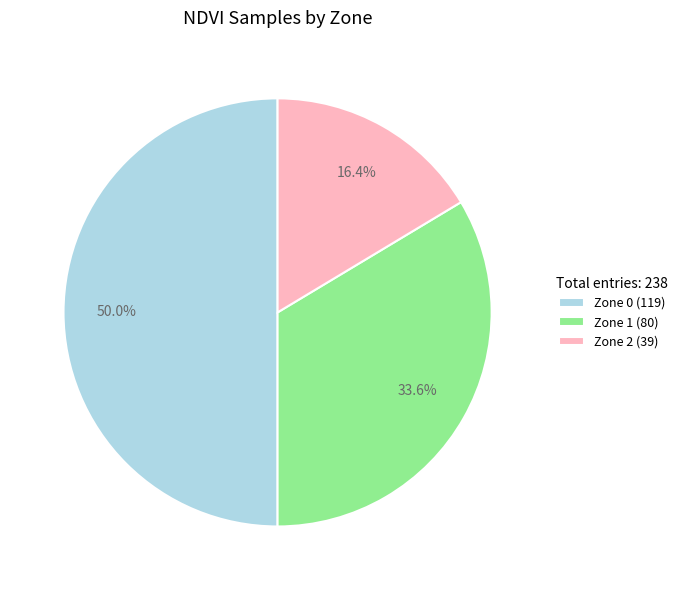

To the nearest percent, what is the difference between the Zone 1 and Zone 0 slice percentages?

16%